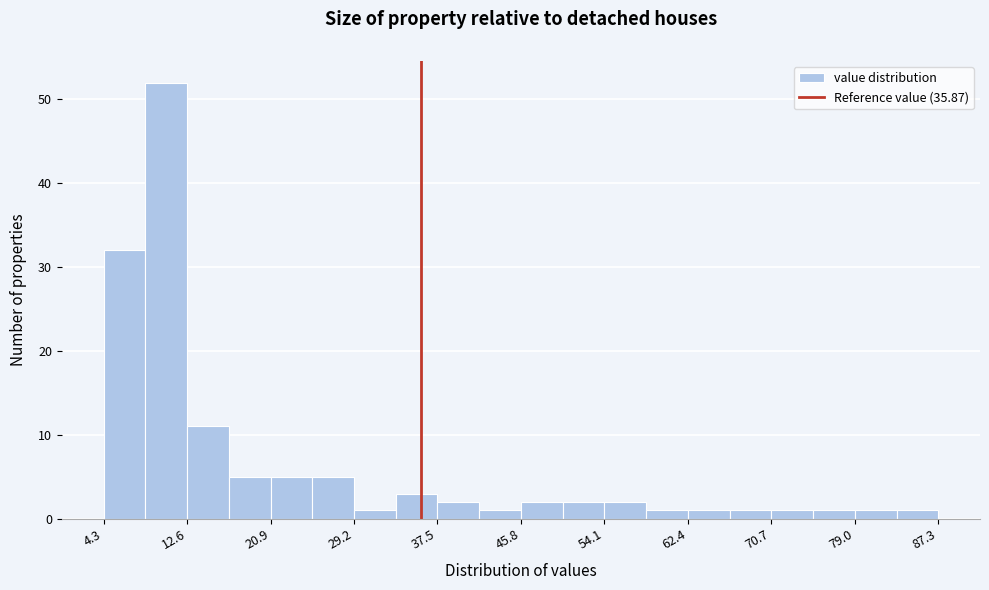

Reading left to right, list every bar in this chart as the range it spans on the x-axis followed by its height. Neither the bar edges nor the heights are printed on the chart, so give them approximately, as read against the axes.

4 to 8: 32
8 to 13: 52
13 to 17: 11
17 to 21: 5
21 to 25: 5
25 to 29: 5
29 to 33: 1
33 to 38: 3
38 to 42: 2
42 to 46: 1
46 to 50: 2
50 to 54: 2
54 to 58: 2
58 to 62: 1
62 to 67: 1
67 to 71: 1
71 to 75: 1
75 to 79: 1
79 to 83: 1
83 to 87: 1